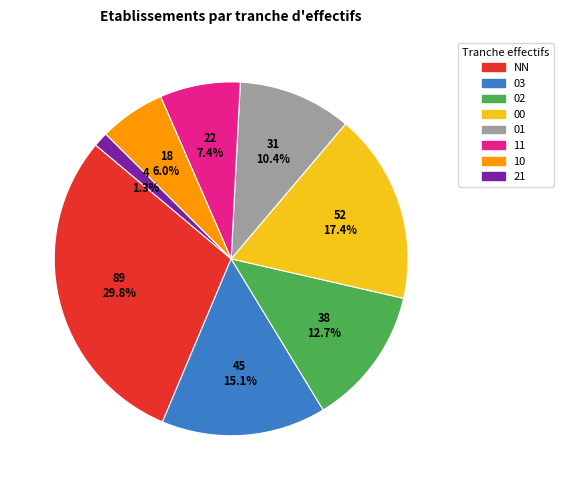

Does 00 account for over 50% of the chart?

No